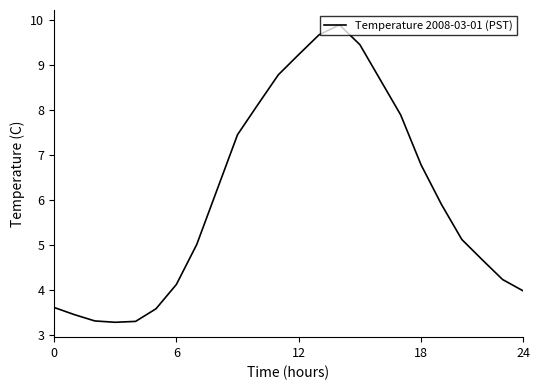

What is the difference between the maximum and minimum values?

6.6